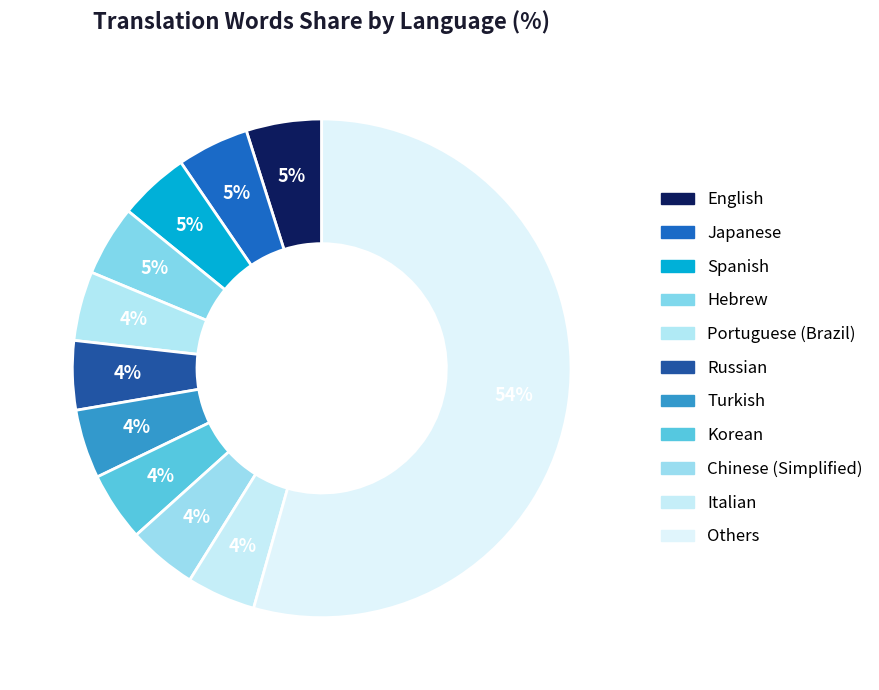

Count the number of slices in the pie.

11